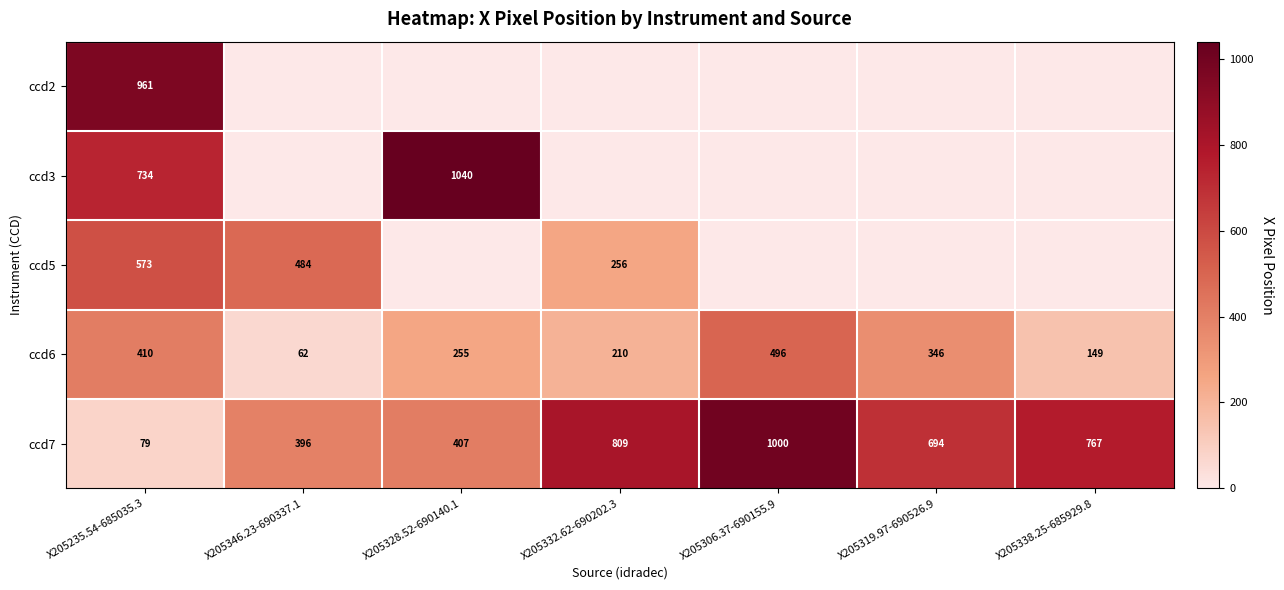

The value of ccd7 at X205346.23-690337.1 is 525. True or false?

False